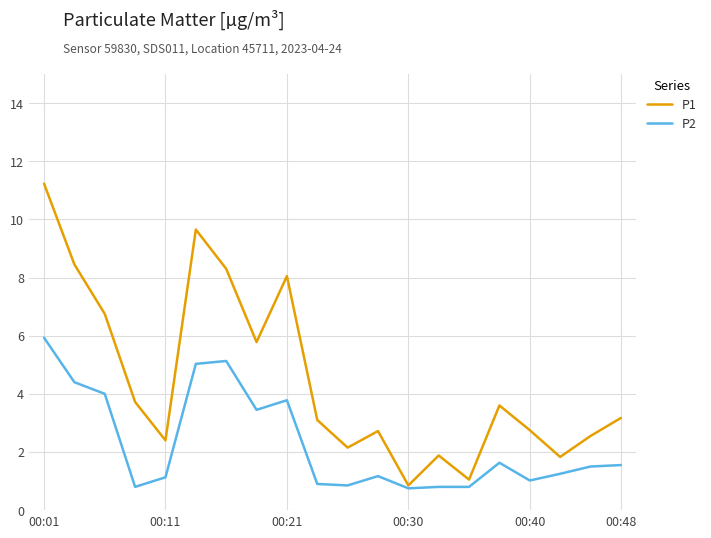

Which series has the widest spread of values?

P1